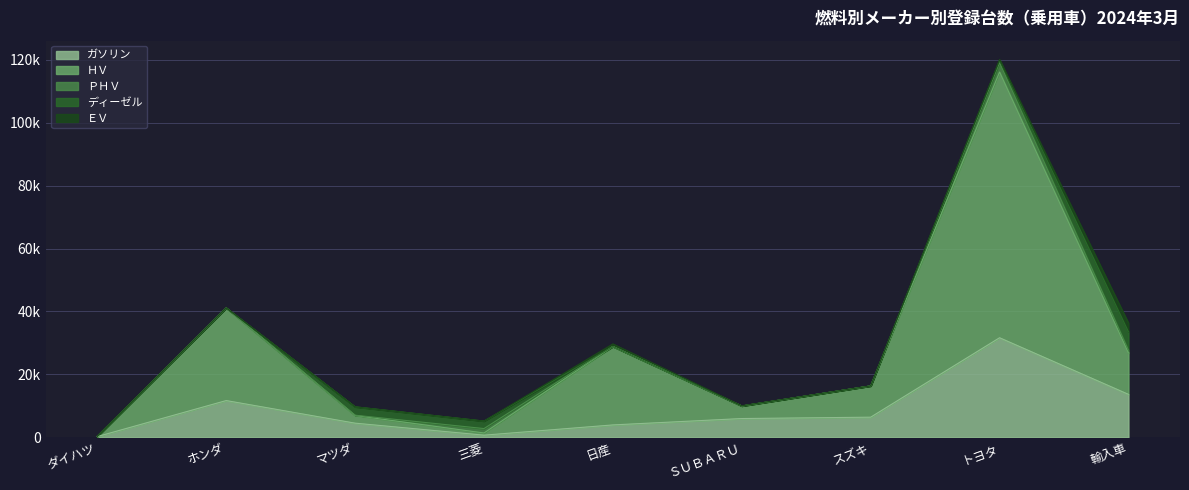

In ガソリン, how many points are higher than both neighbors (excluding endpoints)?

2